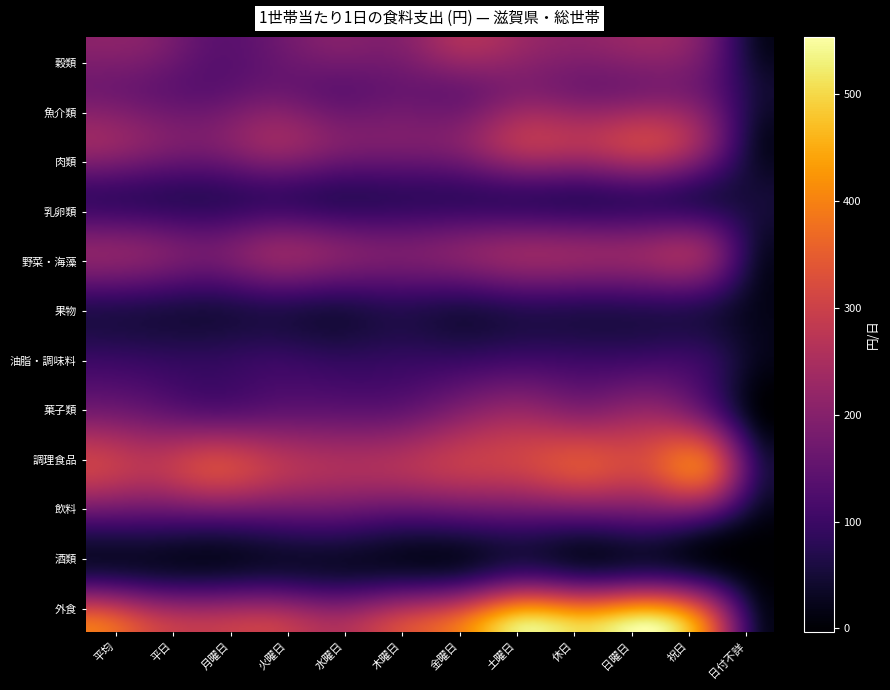

Reading left to right, extract all data points from this chart.

穀類: 0=207.7	1=197.1	2=145.4	3=163.6	4=197.5	5=197.5	6=254.9	7=229.2	8=212.2	9=227.6	10=165.8	11=20.0
魚介類: 0=174.2	1=158.6	2=145.5	3=165.9	4=150.3	5=160.2	6=166.3	7=194.2	8=178.7	9=187.5	10=152.2	11=44.8
肉類: 0=224.0	1=197.3	2=185.8	3=222.9	4=191.8	5=183.8	6=199.8	7=265.2	8=263.6	9=289.0	10=187.7	11=25.2
乳卵類: 0=99.0	1=90.9	2=86.0	3=99.2	4=86.2	5=89.0	6=92.7	7=97.0	8=91.4	9=97.5	10=73.0	11=50.0
野菜・海藻: 0=206.5	1=194.2	2=173.8	3=213.1	4=196.6	5=182.2	6=198.4	7=220.2	8=215.6	9=221.6	10=197.4	11=29.9
果物: 0=77.4	1=71.3	2=64.0	3=75.9	4=67.0	5=77.9	6=69.2	7=82.6	8=79.8	9=83.1	10=69.7	11=19.0
油脂・調味料: 0=100.5	1=93.5	2=87.9	3=97.6	4=88.7	5=93.0	6=98.3	7=109.6	8=103.4	9=108.4	10=88.2	11=18.6
菓子類: 0=186.1	1=167.8	2=149.5	3=156.8	4=156.0	5=161.8	6=205.3	7=232.2	8=211.8	9=230.7	10=155.4	11=0.7
調理食品: 0=295.7	1=273.4	2=309.9	3=277.4	4=253.7	5=259.0	6=283.8	7=299.1	8=325.9	9=321.1	10=340.4	11=57.3
飲料: 0=115.7	1=112.7	2=111.6	3=117.7	4=120.4	5=104.0	6=109.8	7=119.3	8=114.8	9=124.3	10=86.3	11=11.6
酒類: 0=86.3	1=69.5	2=63.0	3=71.2	4=61.0	5=67.6	6=82.0	7=133.2	8=106.9	9=119.3	10=69.9	11=0.5
外食: 0=386.6	1=314.0	2=287.0	3=293.3	4=258.8	5=319.6	6=397.2	7=530.6	8=504.1	9=553.2	10=356.6	11=22.1